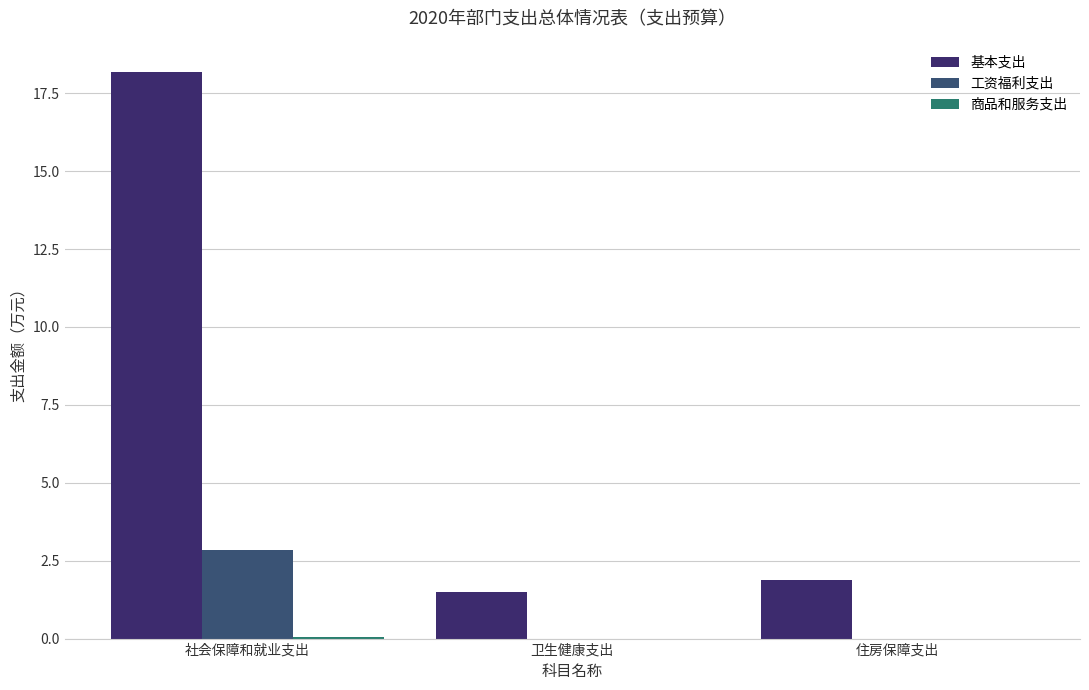

The value of 工资福利支出 at 住房保障支出 is 0.0. True or false?

True